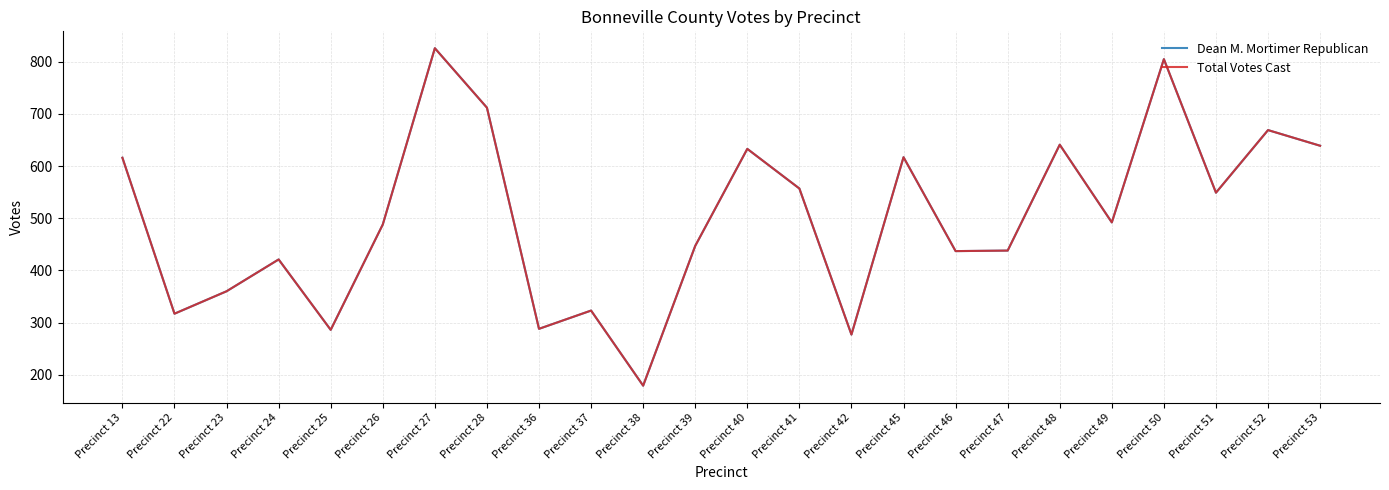

Is this an area chart (filled region under the line)?

No